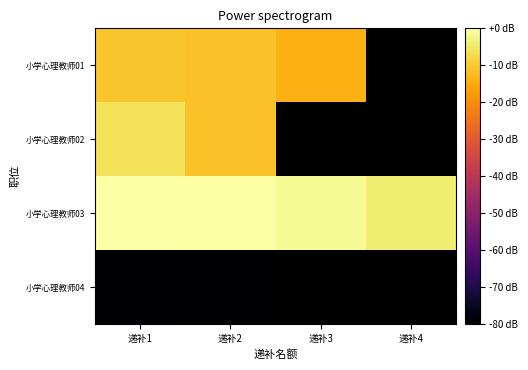

Which category has the highest value in the 小学心理教师04 series?

递补1